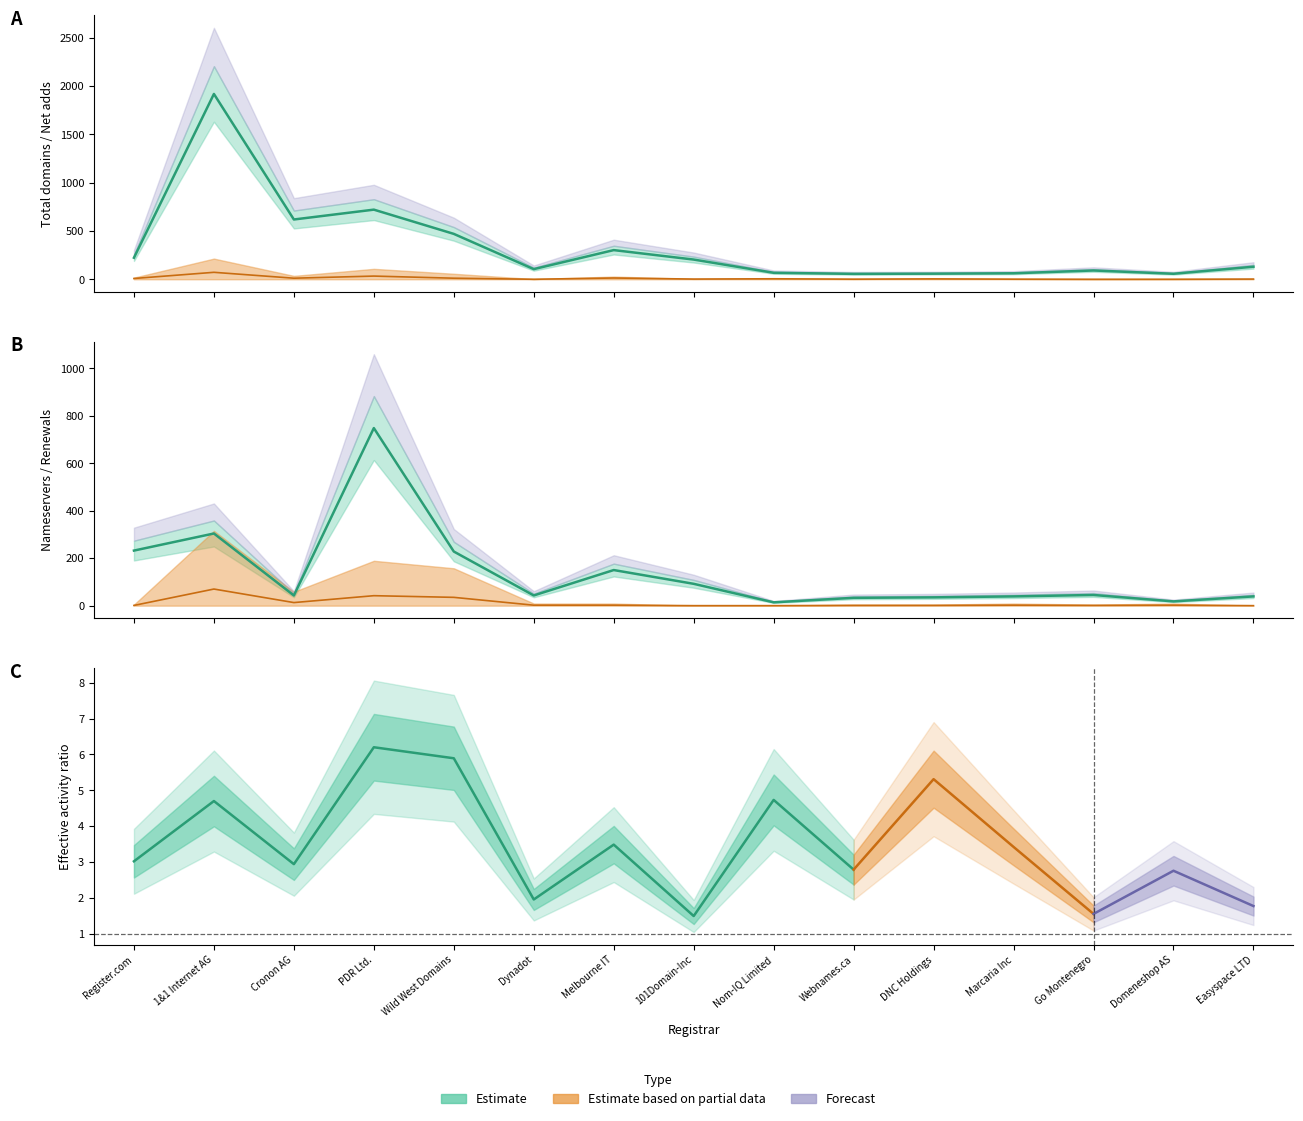

What is the difference between the net-adds-1-yr values at Register.com and Domeneshop AS?

8